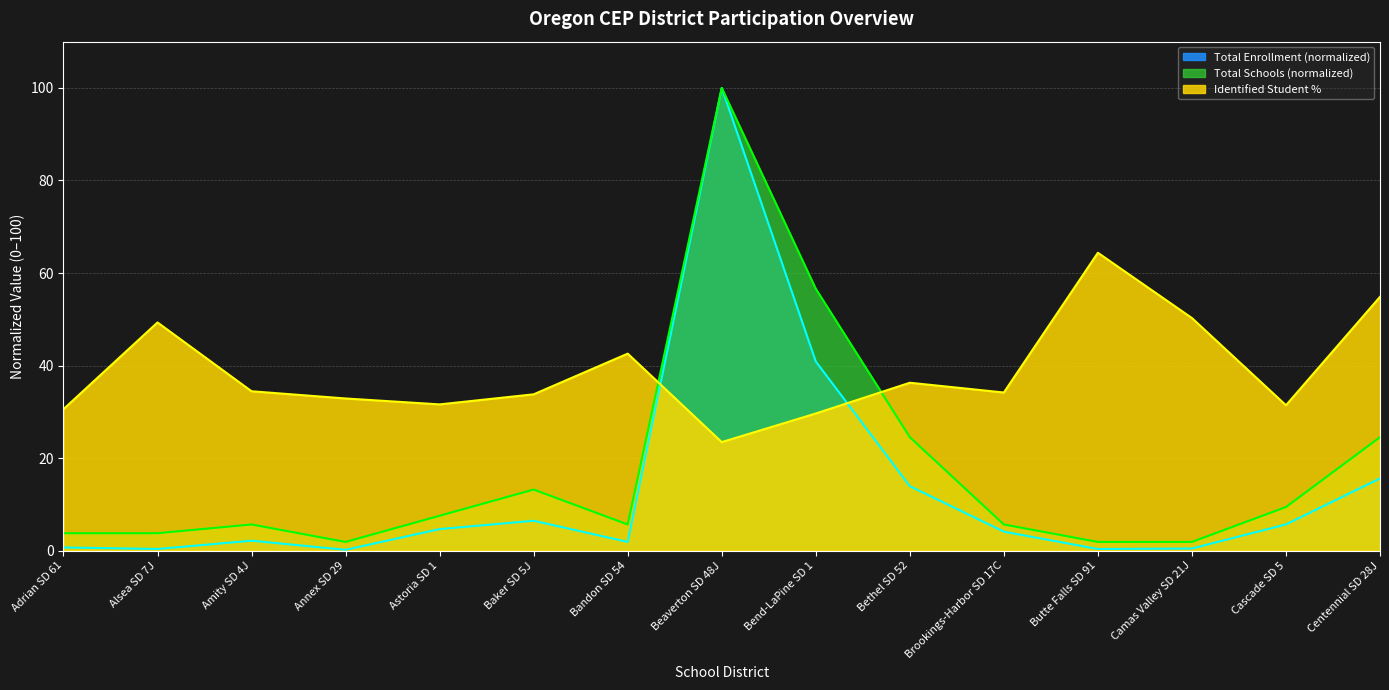

What is the label of the 13th point from the left?

Camas Valley SD 21J